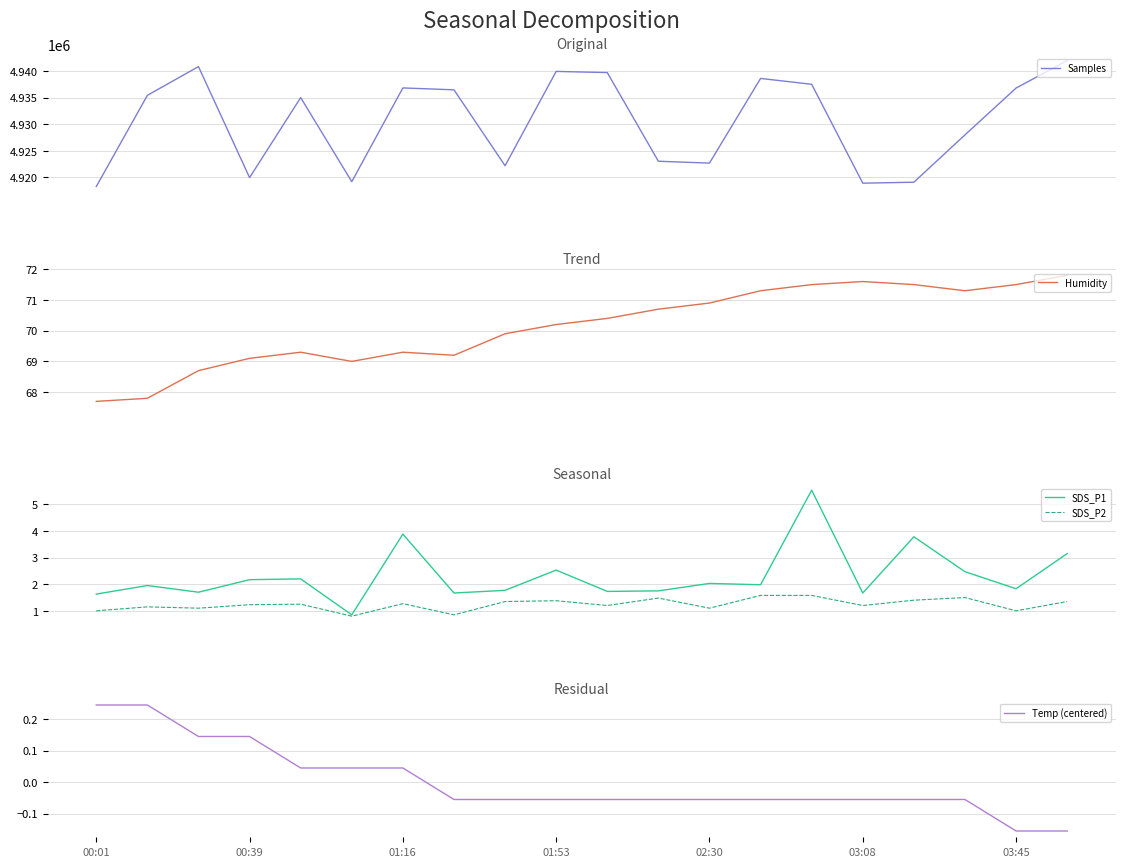

Which series changed the most between 10 and 13?

Samples